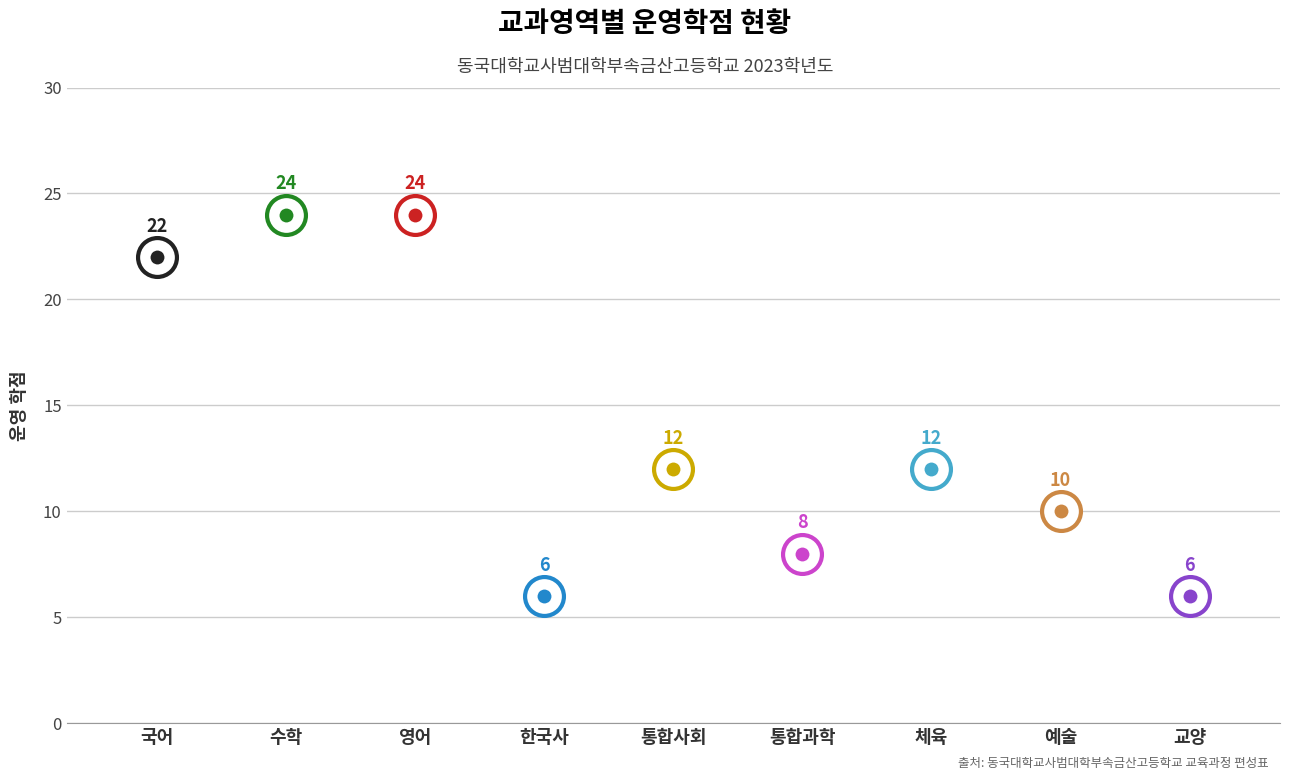

Reading left to right, extract all data points from this chart.

22	24	24	6	12	8	12	10	6